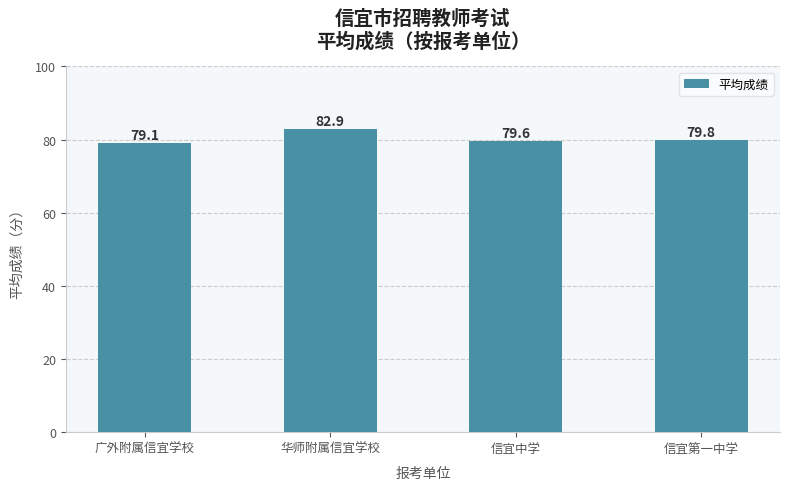

What is the sum of all values?

321.4